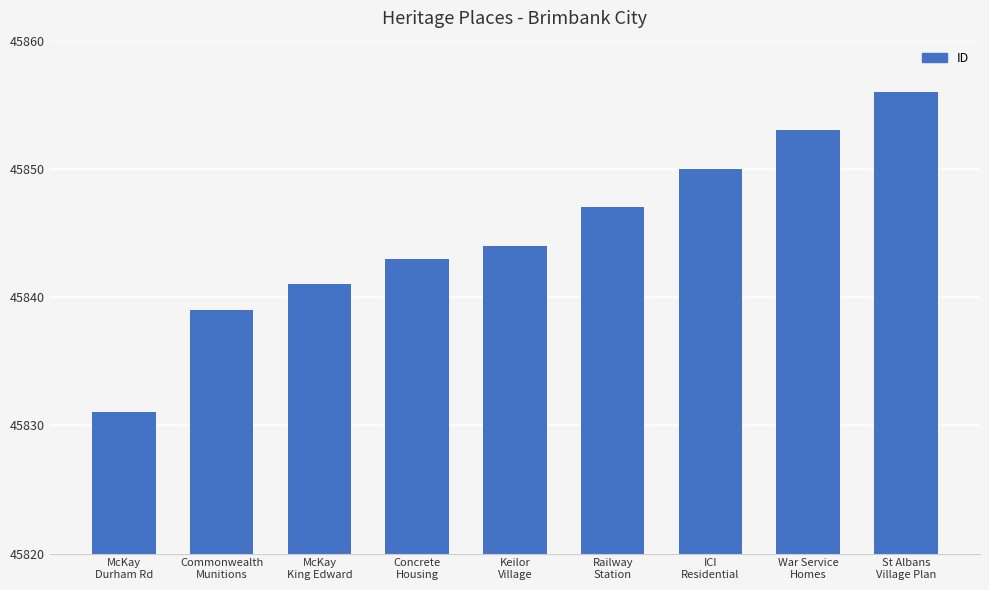

Are the bars grouped side by side (vs. stacked)?

No